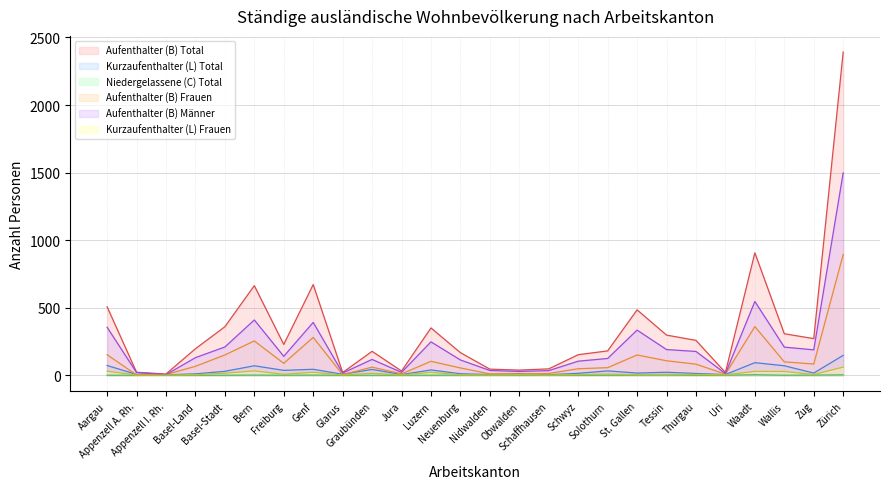

Which series has the widest spread of values?

Aufenthalter (B) Total